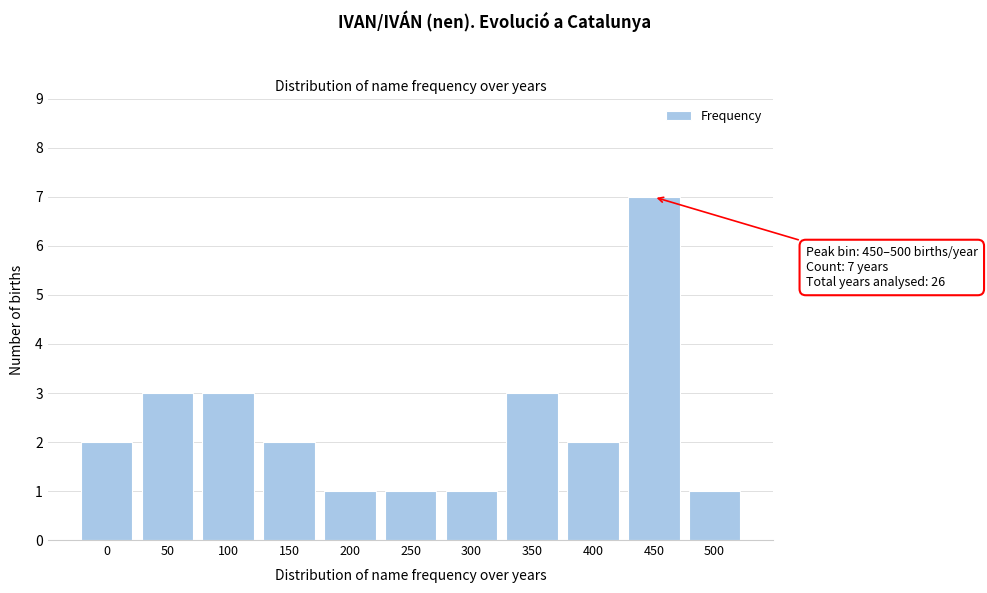

Reading right to left, extract all data points from this chart.

500=1	450=7	400=2	350=3	300=1	250=1	200=1	150=2	100=3	50=3	0=2